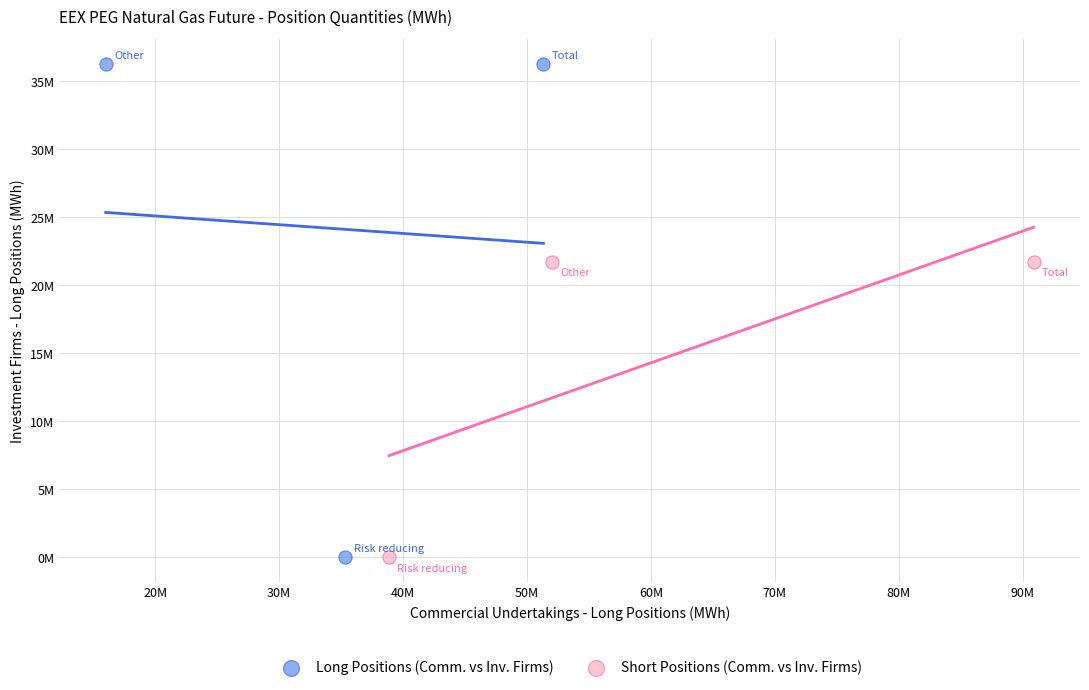

What are all the series names shown in the legend?

Long Positions (Comm. vs Inv. Firms), Short Positions (Comm. vs Inv. Firms)